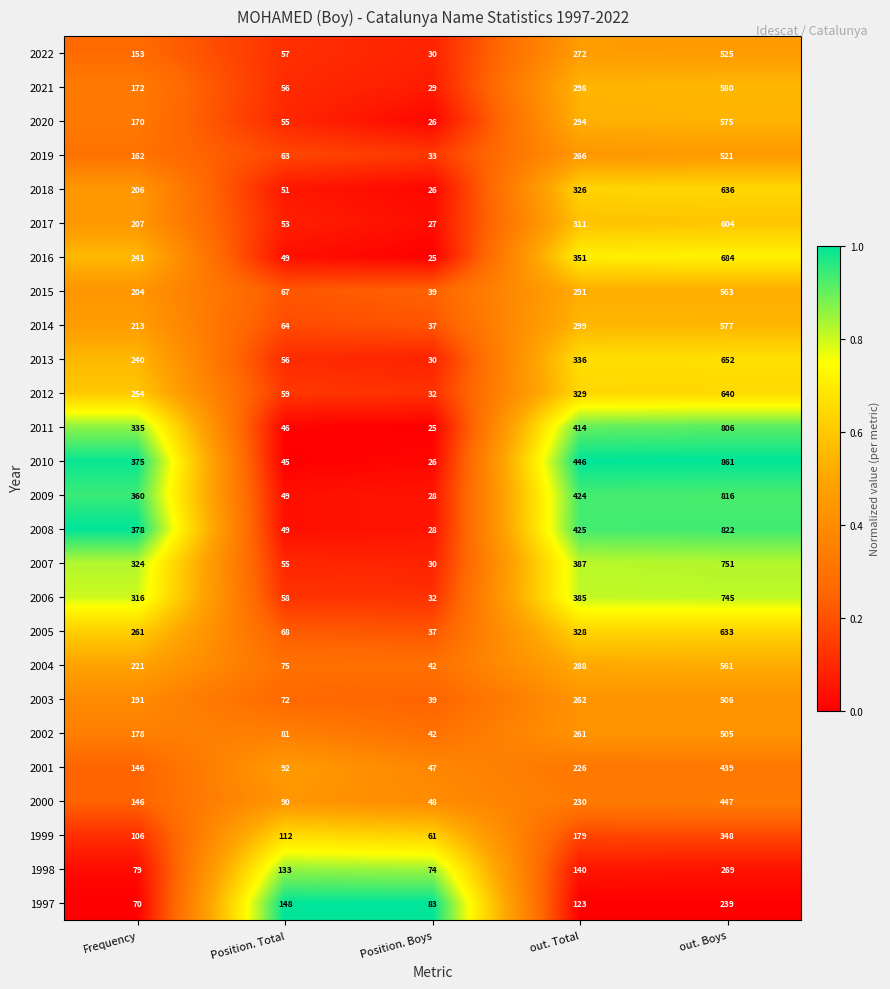

Which category has the highest value across all series?

out. Boys